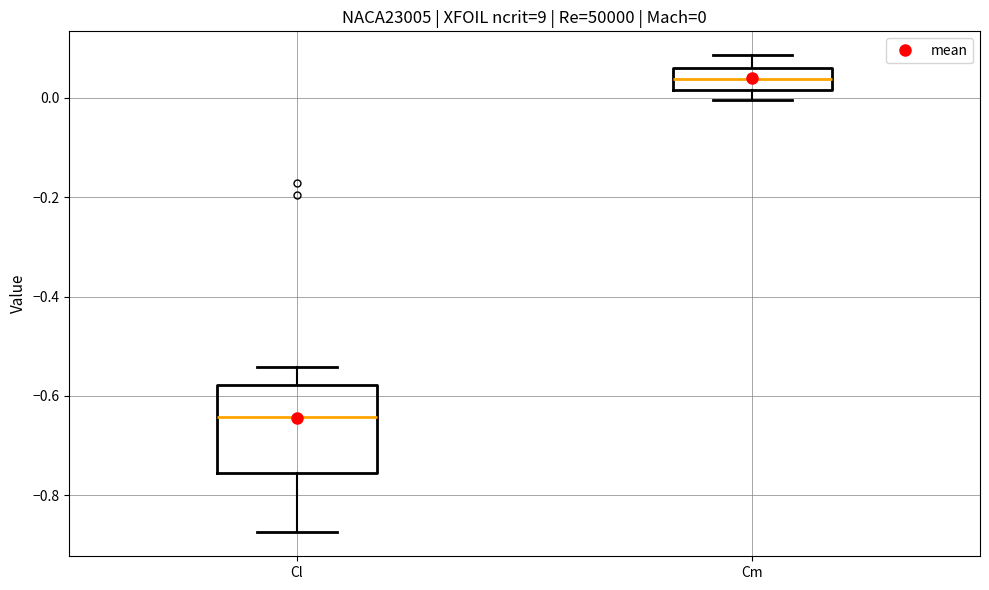

Which box's median line is the highest?

Cm